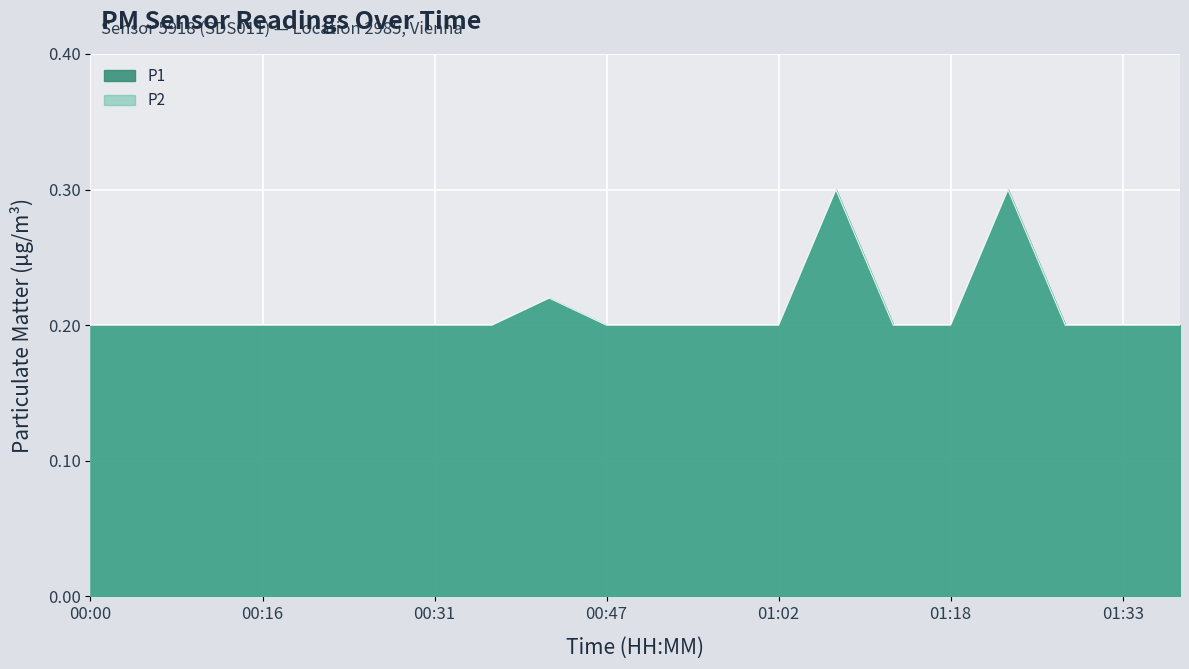

At how many categories does at least one series exceed 0?

20